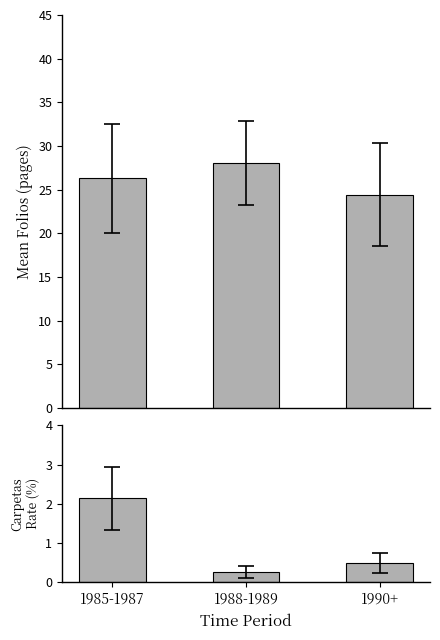

Read the Carpeta Rate value at 1990+.

0.5